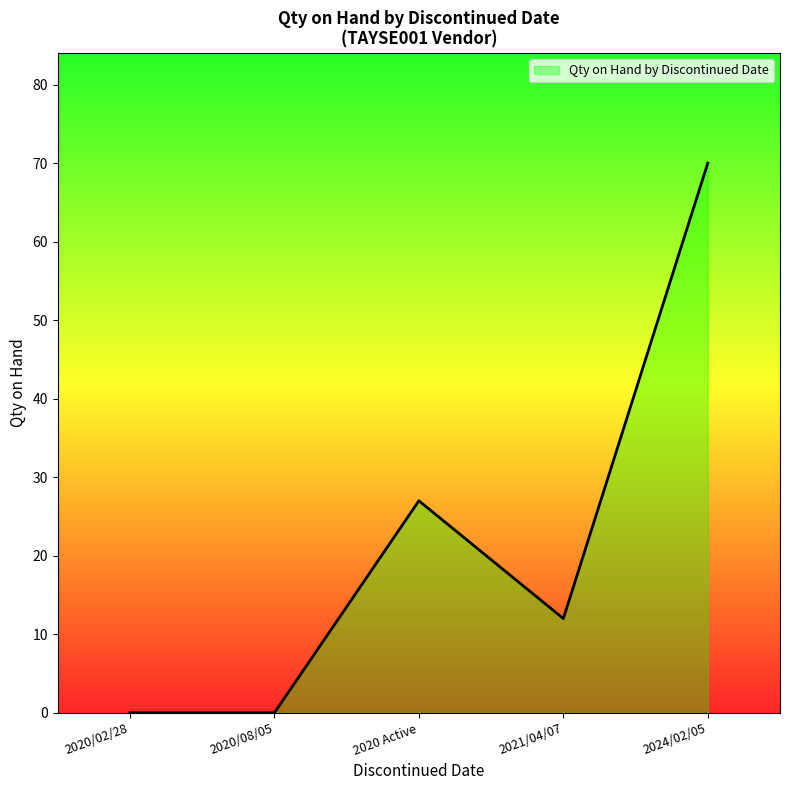

What is the difference between the second highest and second lowest values?

27